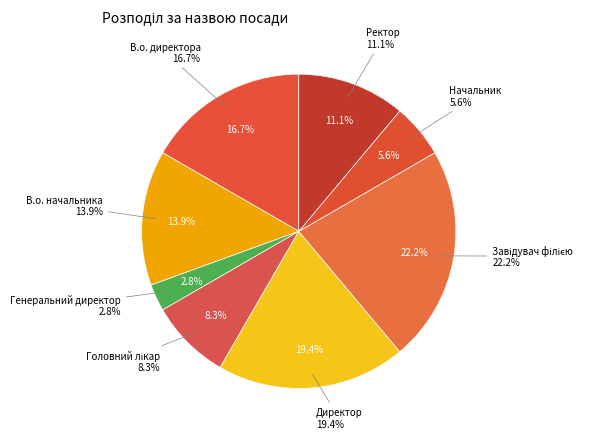

What is the change in value from В.о. директора to Завідувач філією?

+2